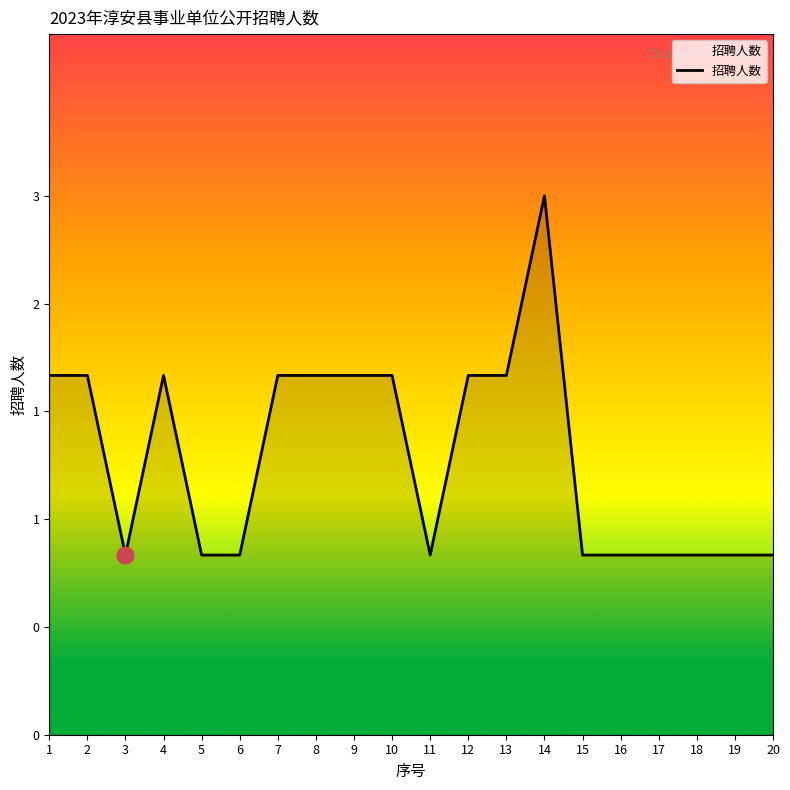

What is the sum of all values?

31